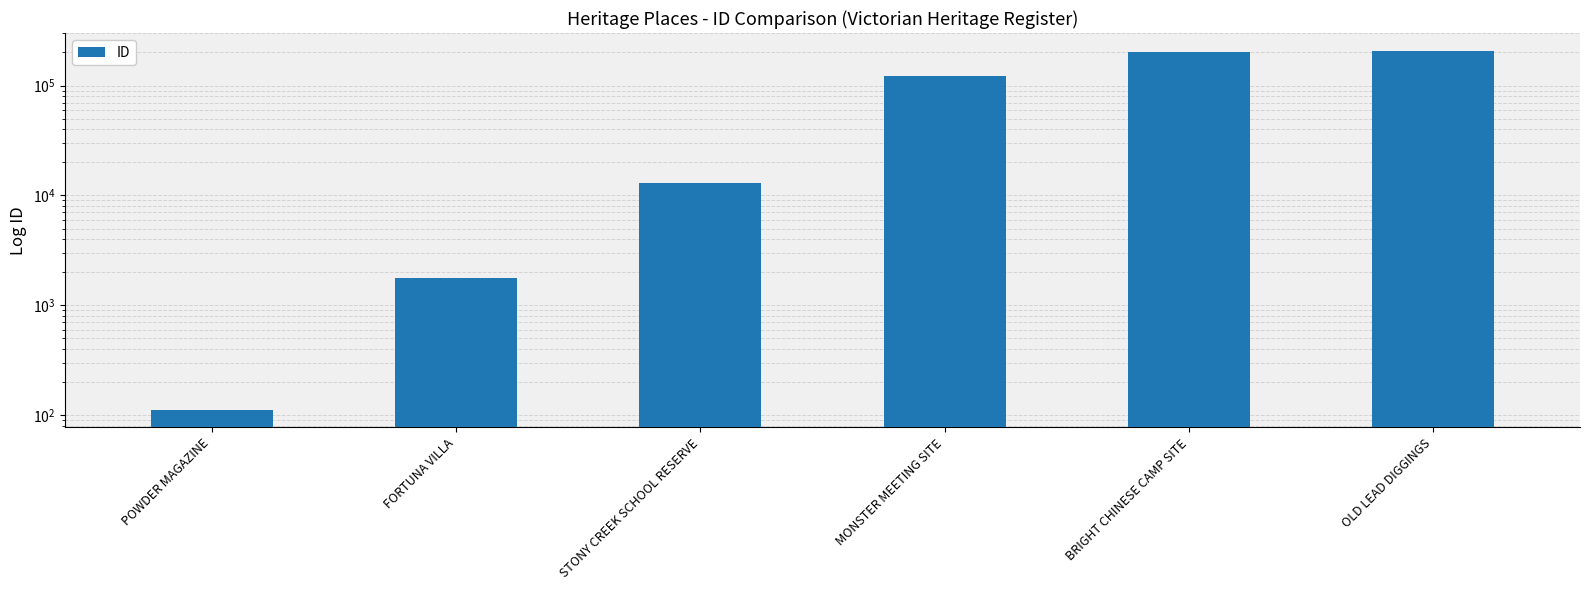

At which category does the chart reach its minimum across all series?

POWDER MAGAZINE